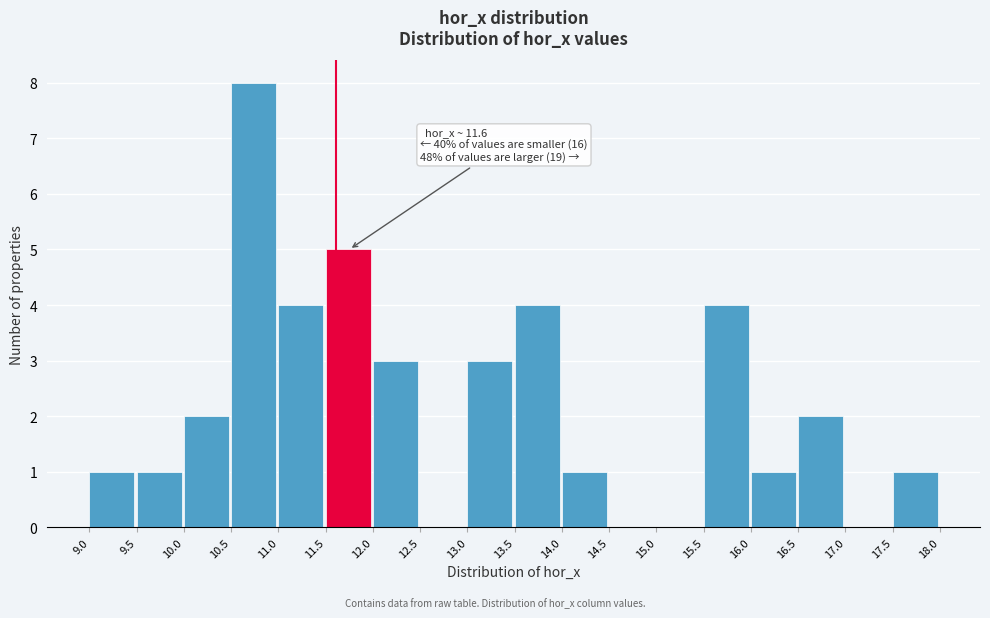

Which range on the x-axis has the tallest bar?

10.5 to 11.0